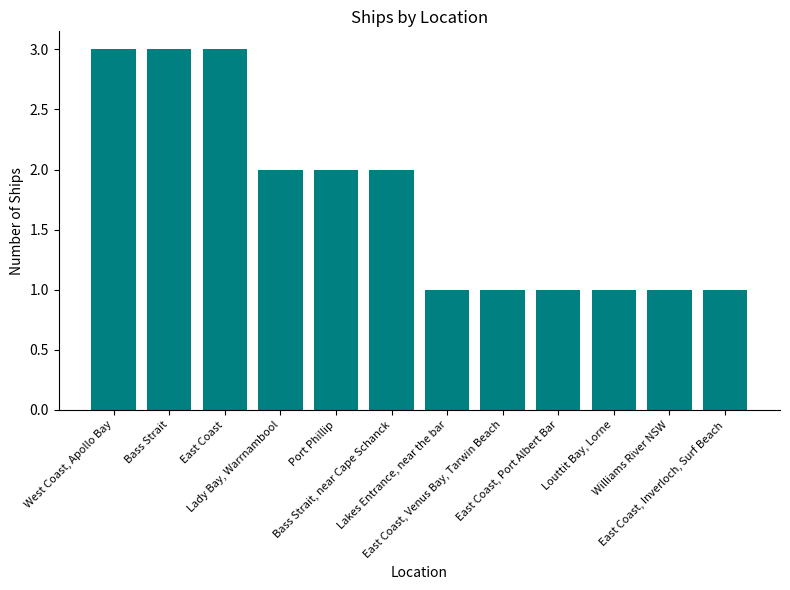

Reading left to right, extract all data points from this chart.

3	3	3	2	2	2	1	1	1	1	1	1